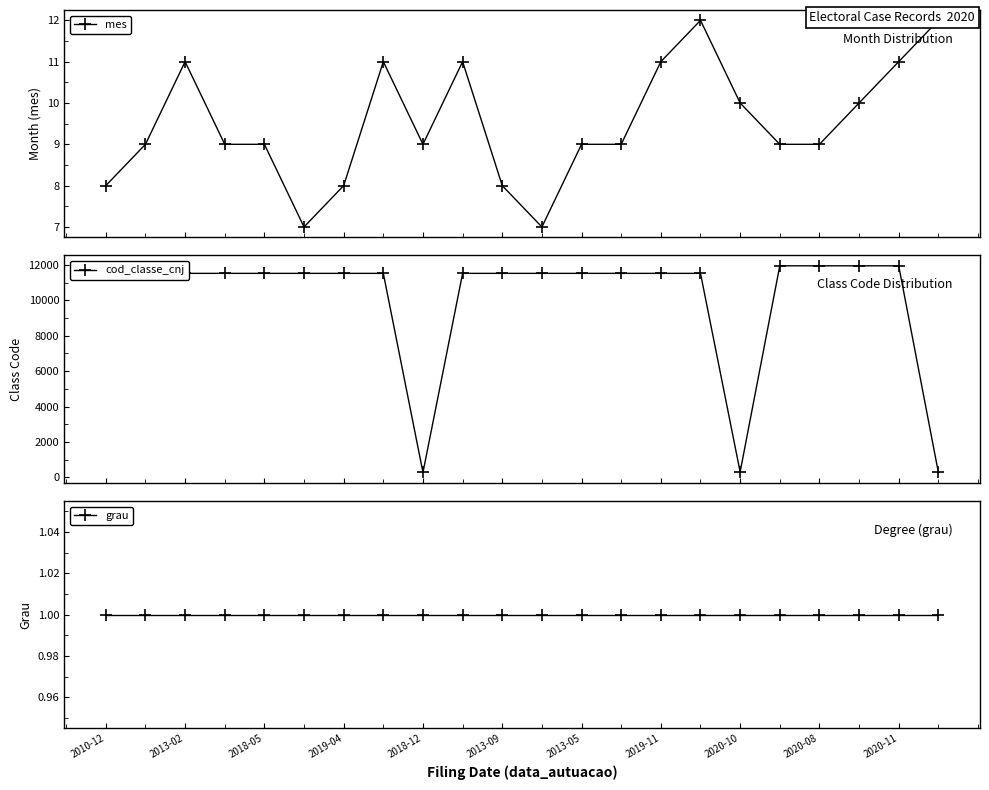

What is the value of the cod_classe_cnj point at the 11th from the left?

11528